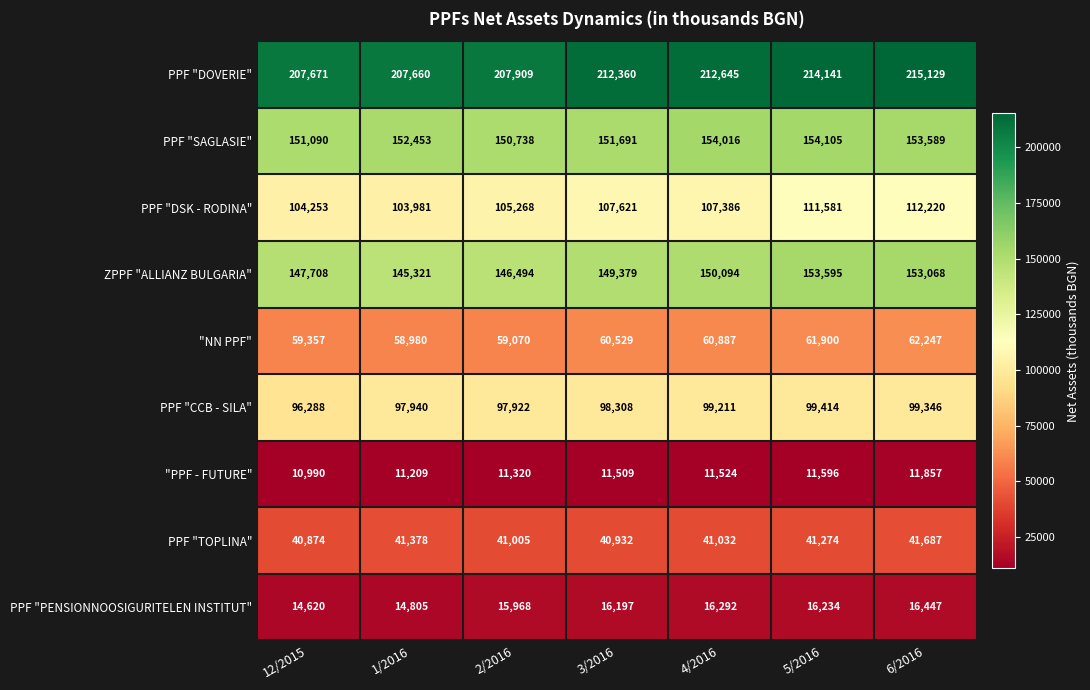

What is the difference between the highest and lowest values at 5/2016?

202545